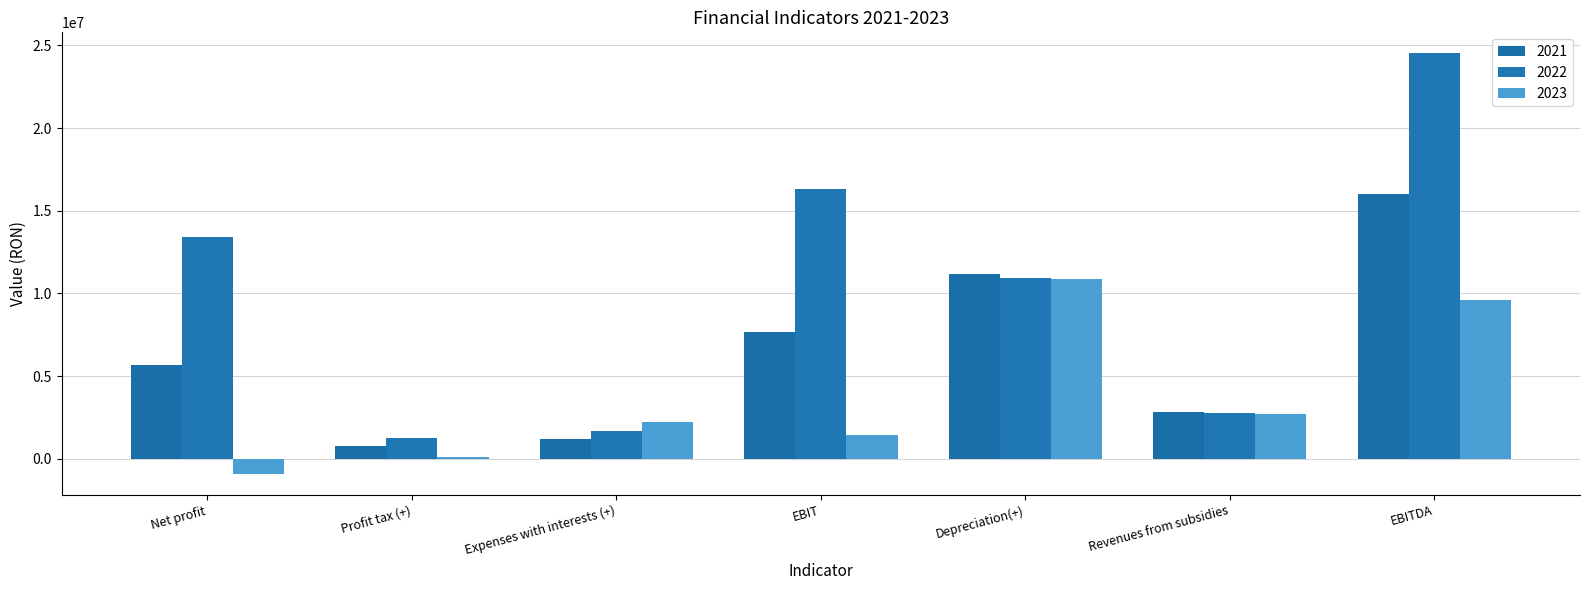

At which category is the sum across all series the highest?

EBITDA